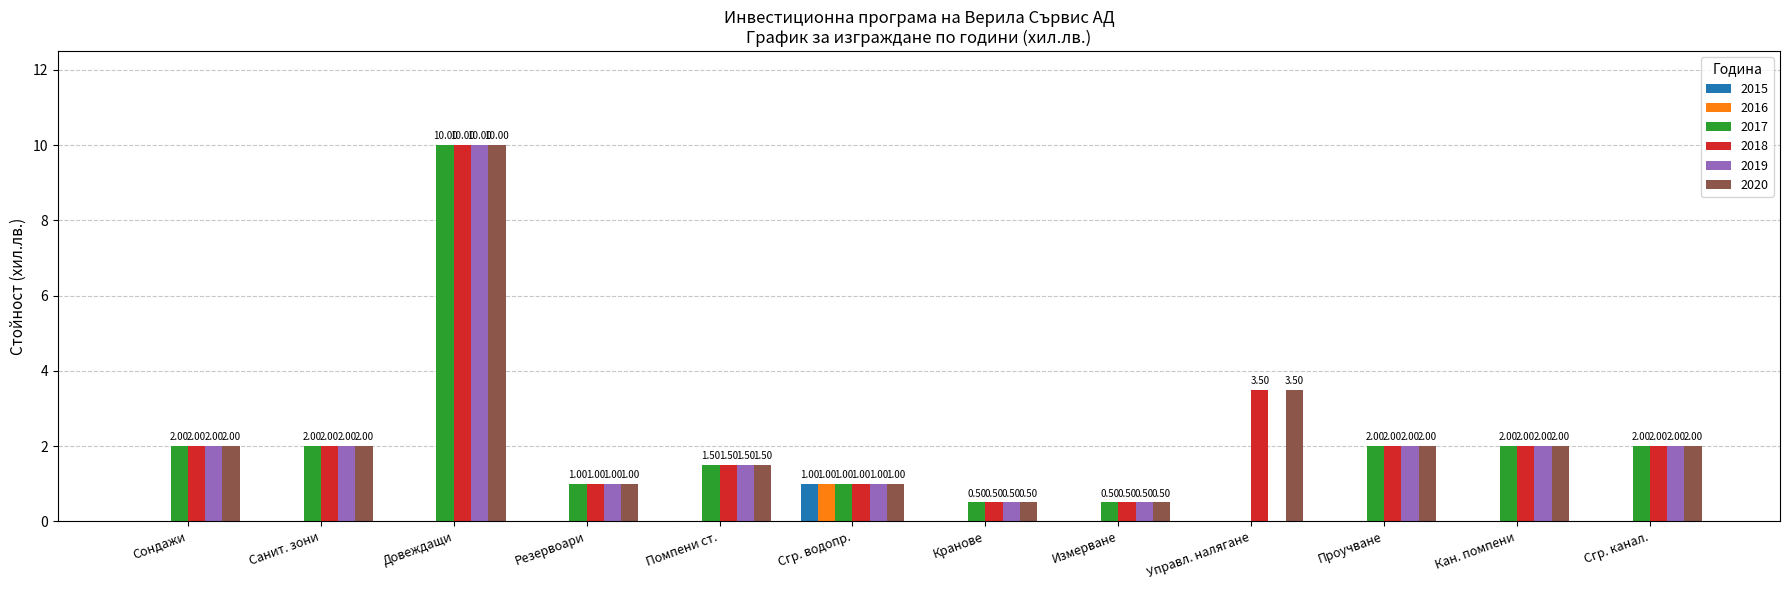

What is the sum of all 2017 values?

24.5